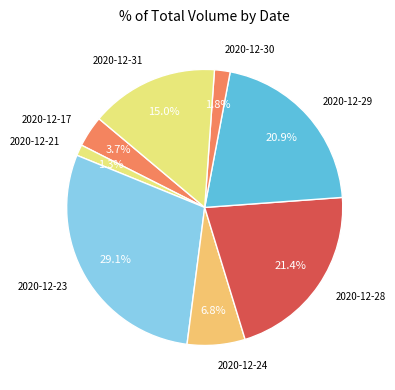

Which category has the biggest portion of the pie?

2020-12-23